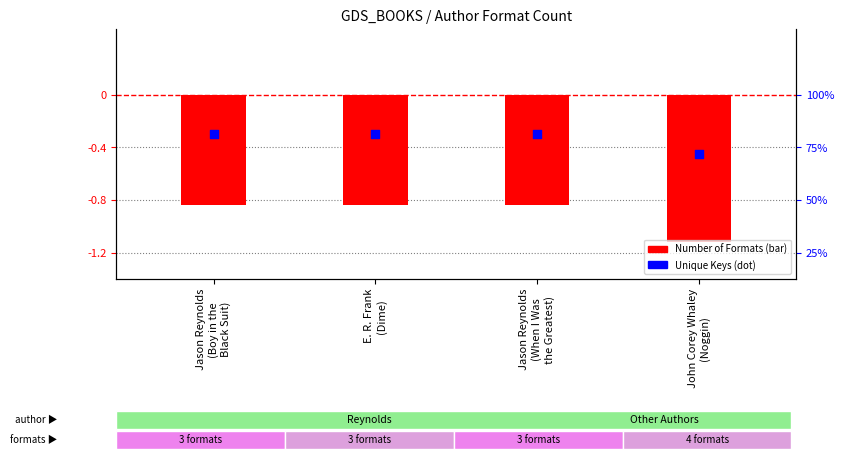

Is the value of Unique Keys (scaled) at Jason Reynolds
(When I Was
the Greatest) greater than the value of Number of Formats (scaled) at Jason Reynolds
(Boy in the
Black Suit)?

Yes